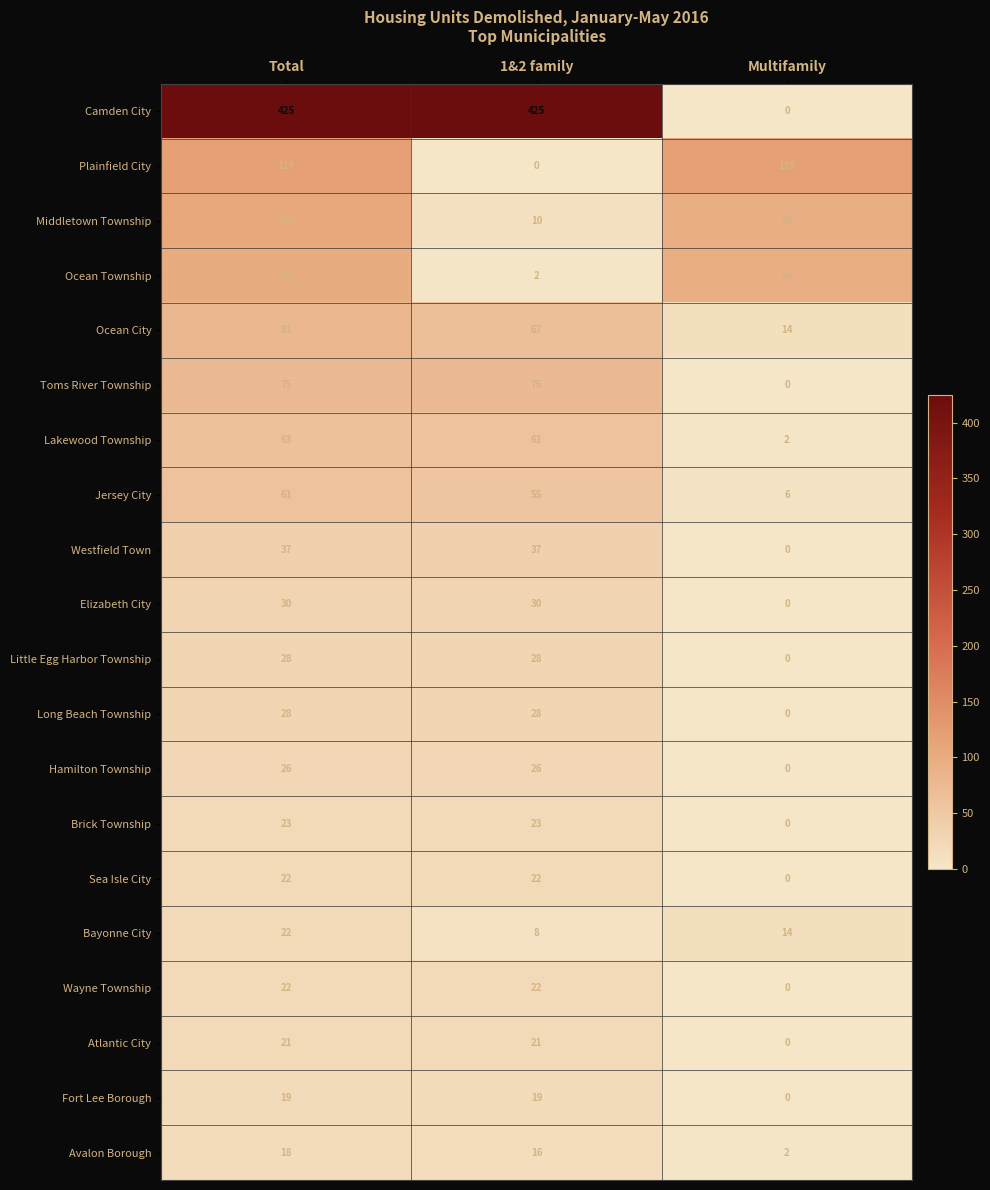

What is the sum of the Camden City values at Multifamily and Total?

425